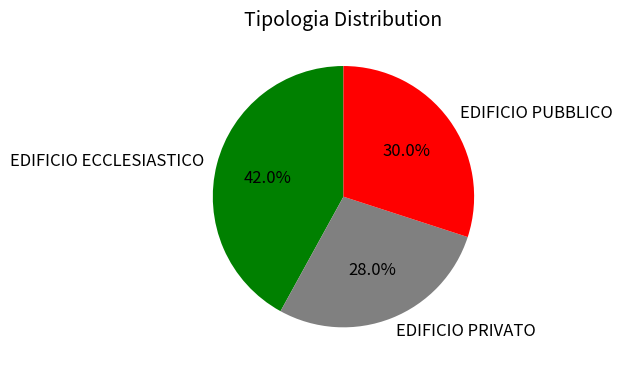

Count the number of slices in the pie.

3